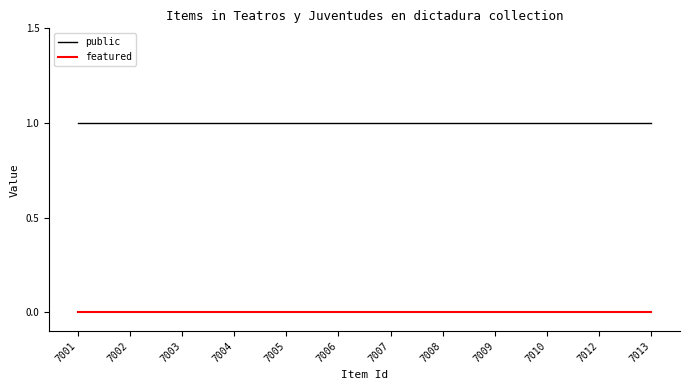

Does the chart have visible grid lines?

No